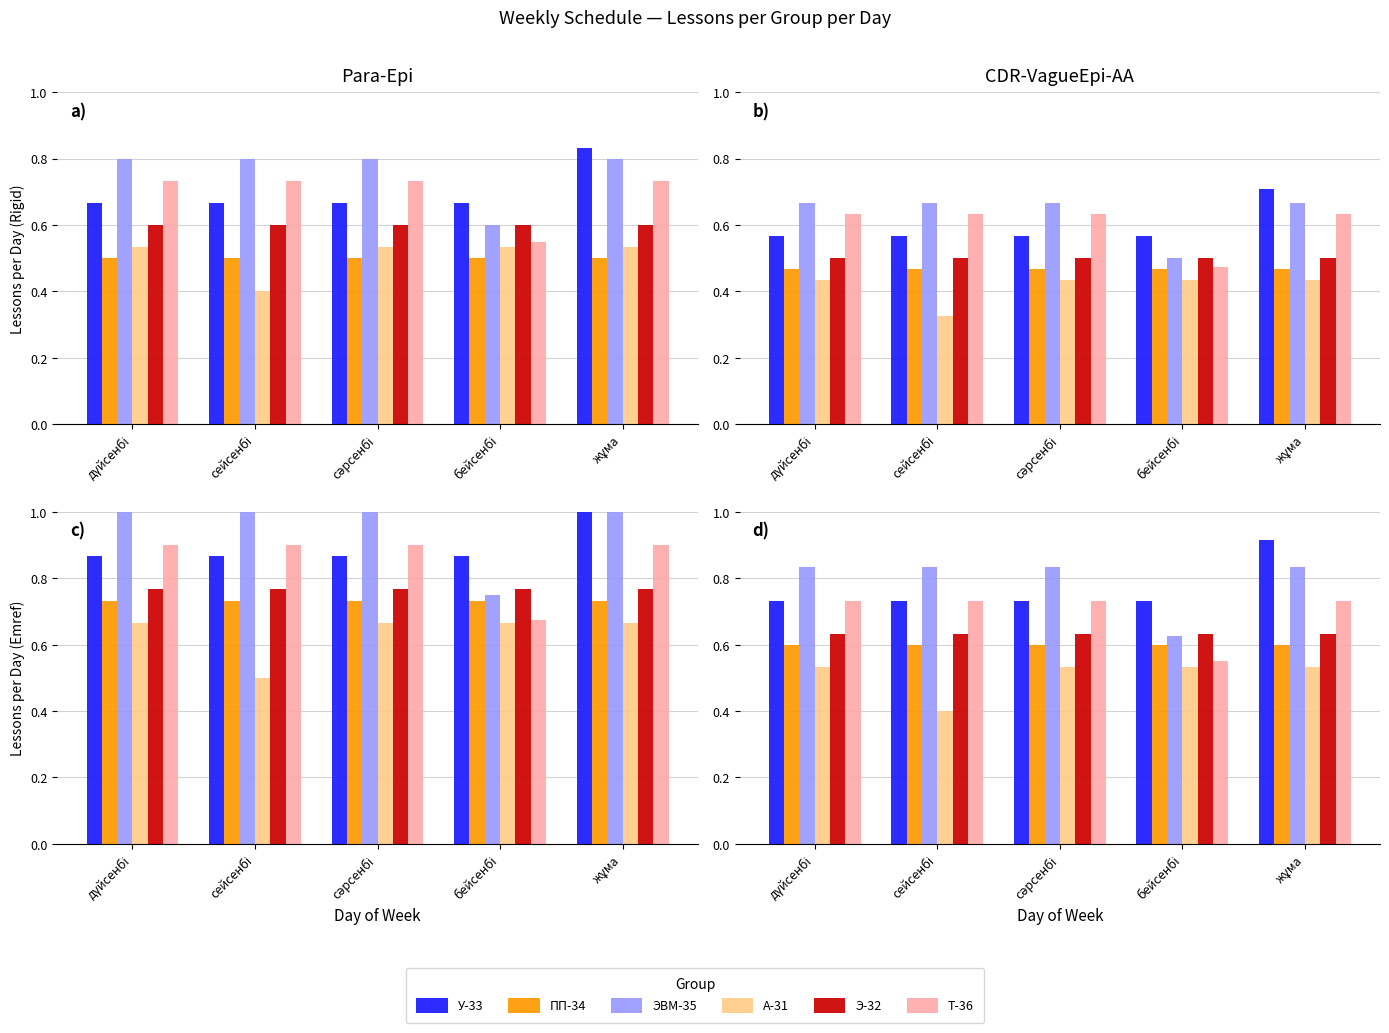

How many bars are there in each group?

6